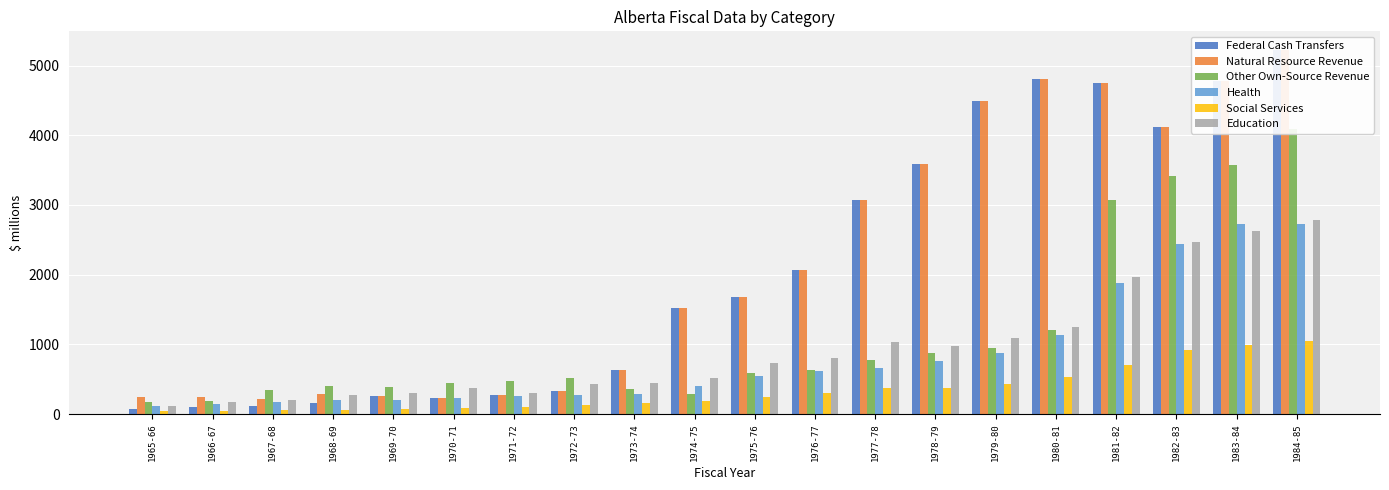

The Federal Cash Transfers series shows 1445 at 1977-78. True or false?

False